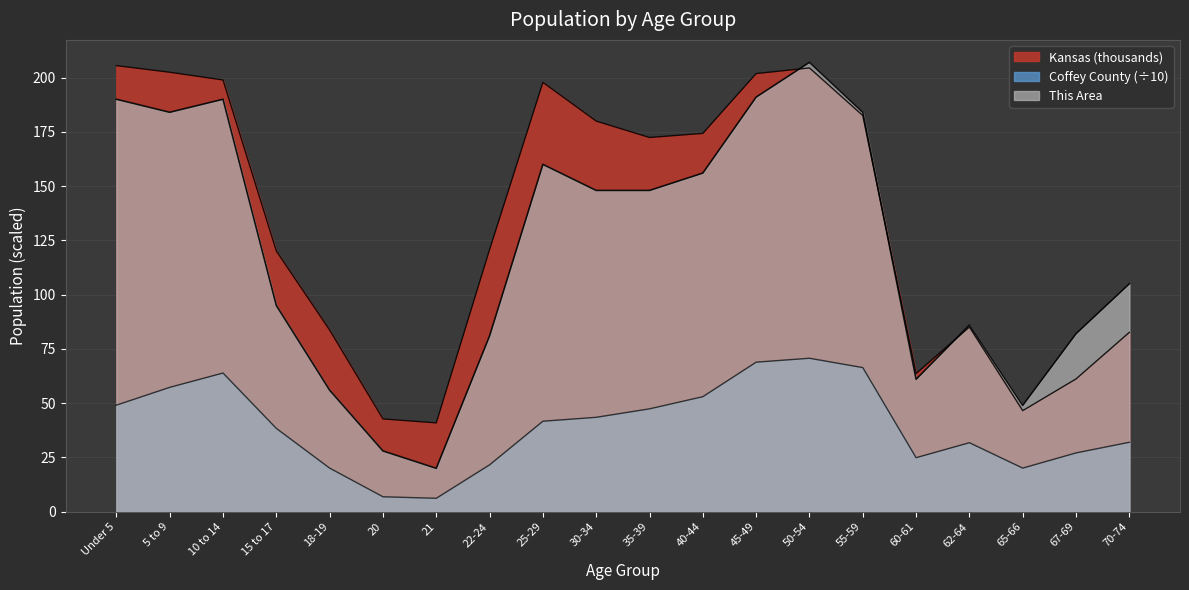

The value of This Area at 67-69 is 82.0. True or false?

True